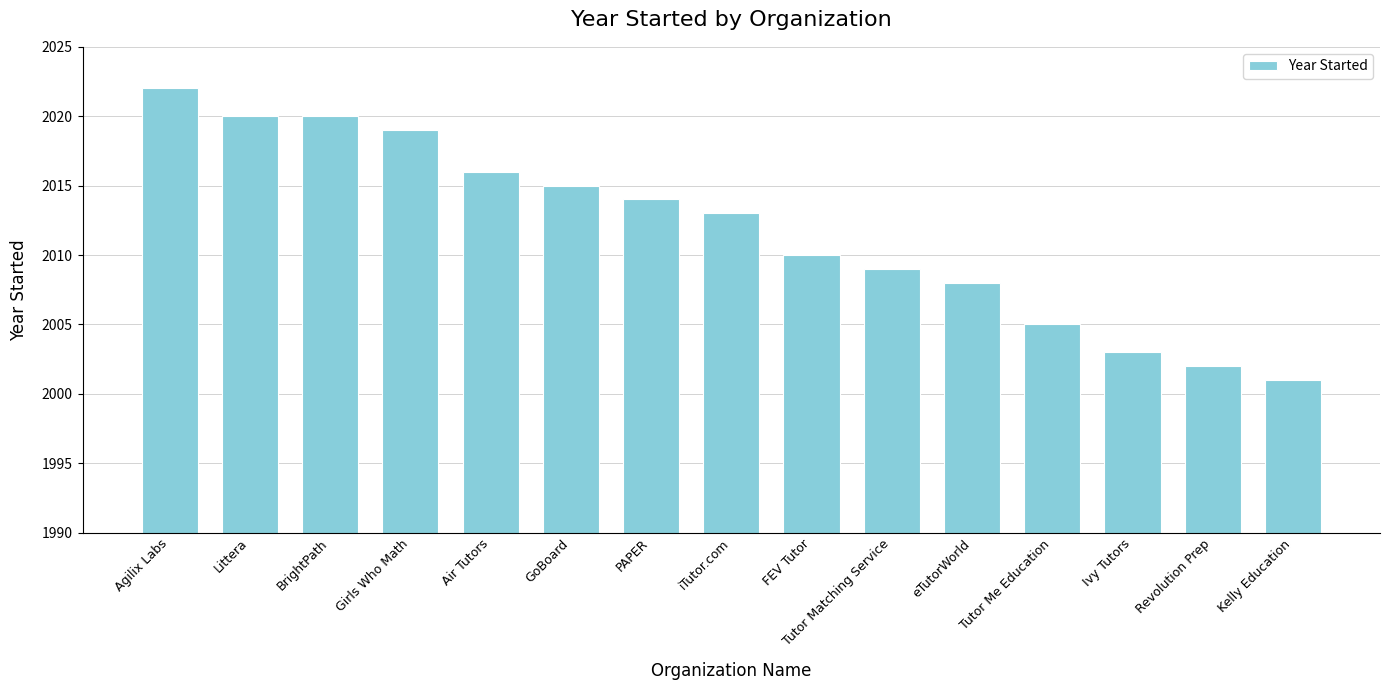

What is the label of the 8th bar from the right?

iTutor.com